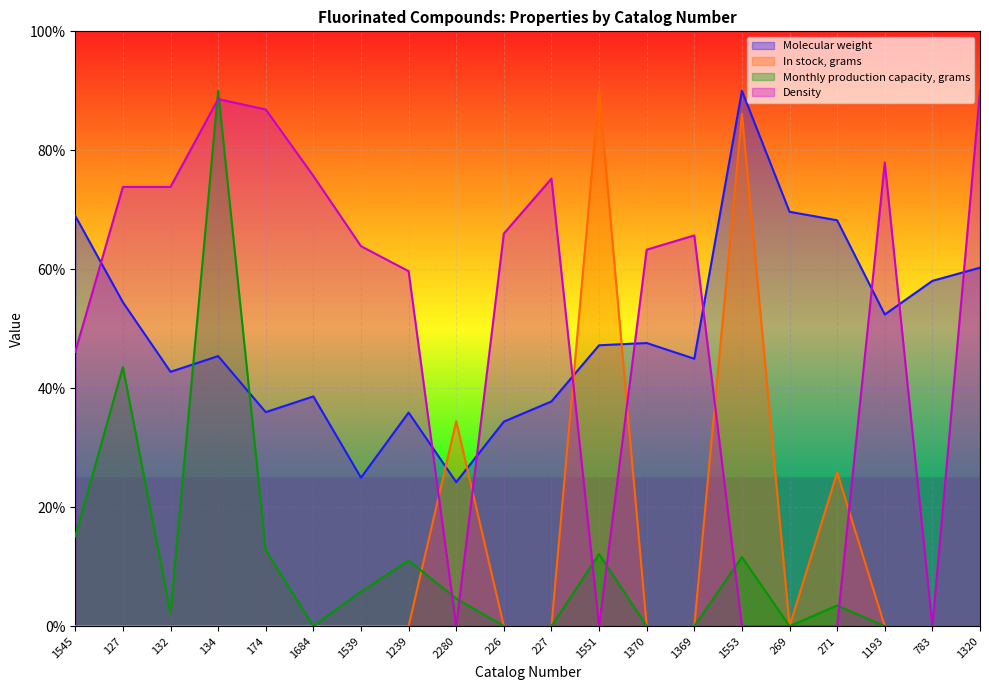

At which label does In stock, grams reach its peak?

1551